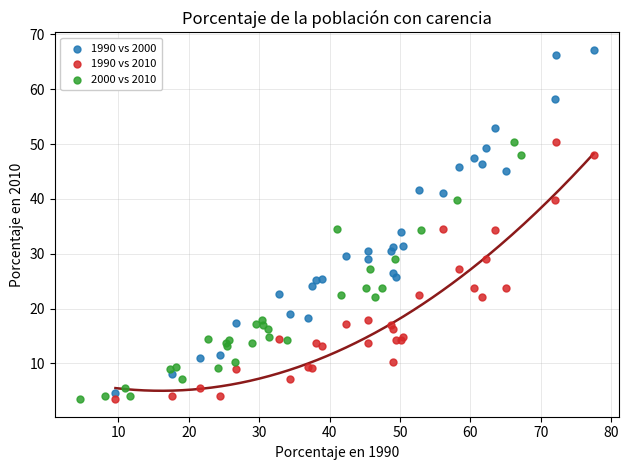

Which series has the largest Y range (max minus min)?

1990 vs 2000